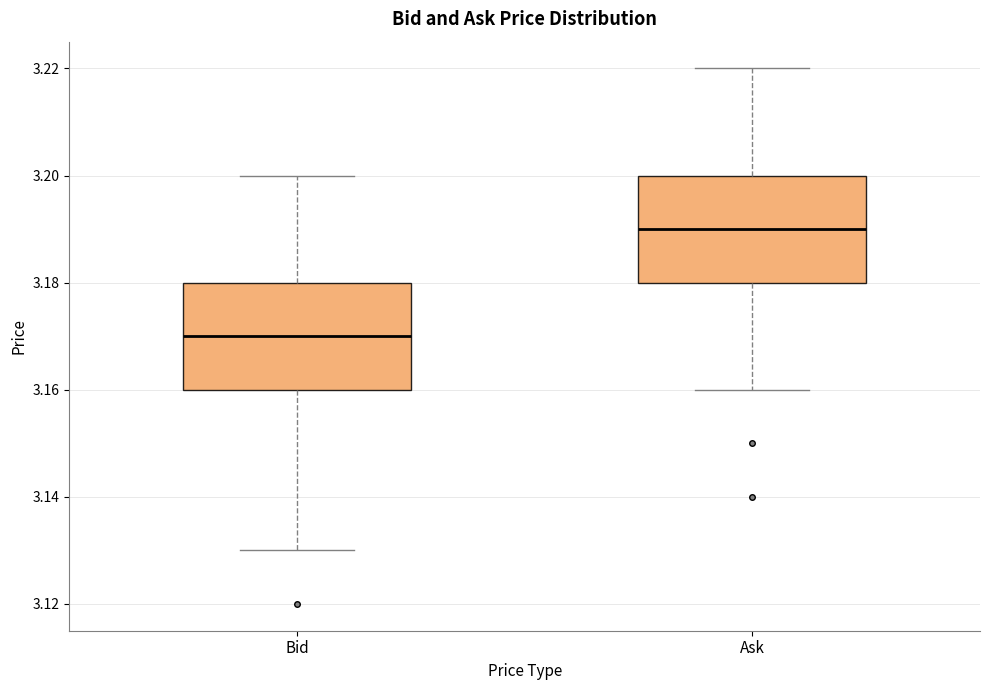

Which box's median line is the highest?

Ask